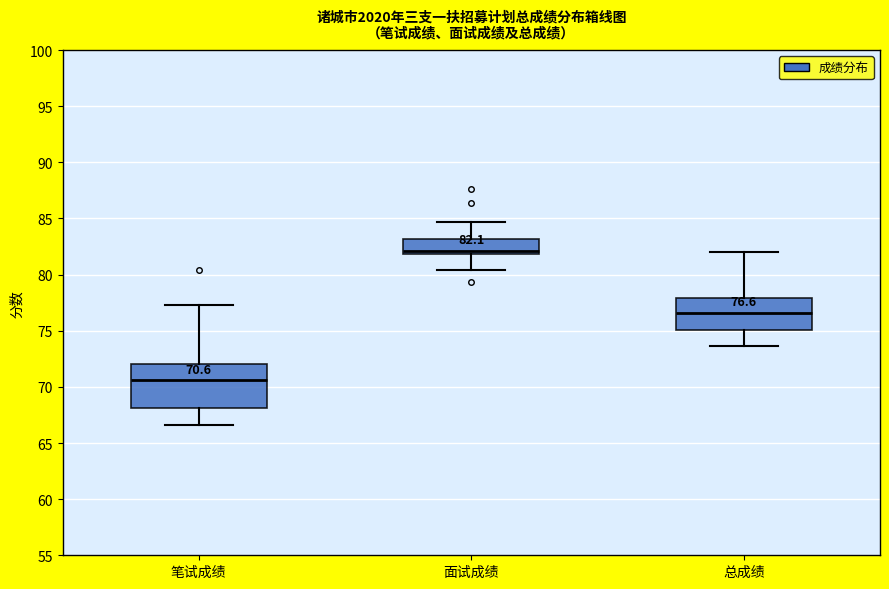

Which box's median line is the highest?

面试成绩